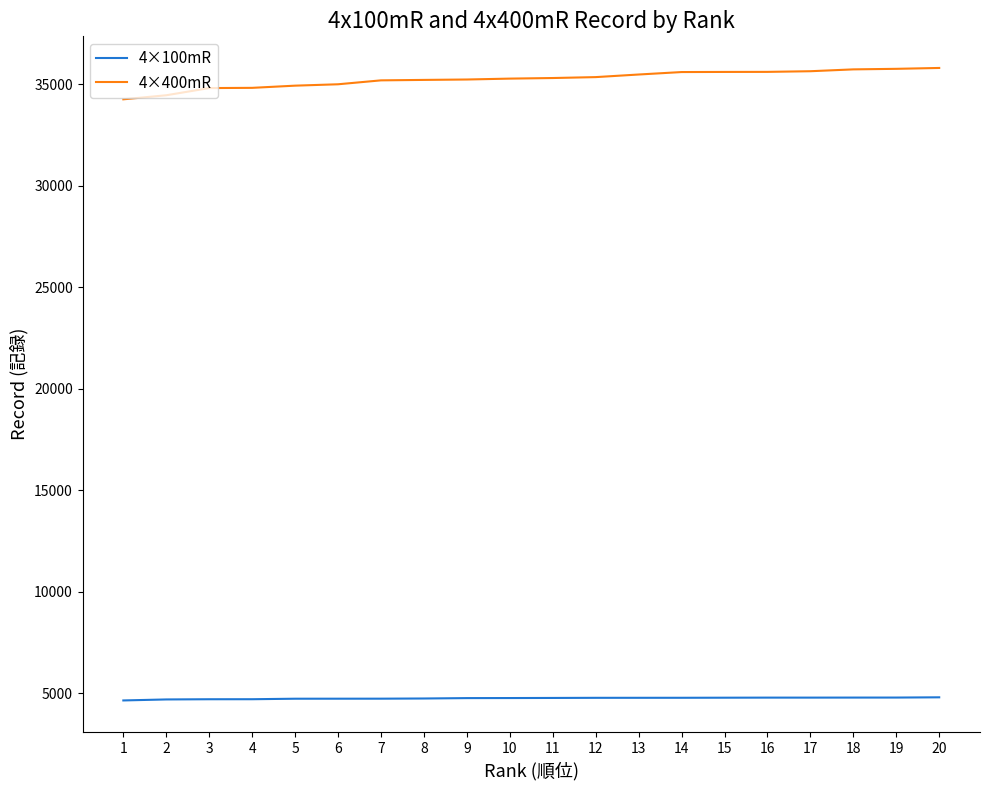

Rank the series by their maximum value, from lowest to highest.

4×100mR, 4×400mR